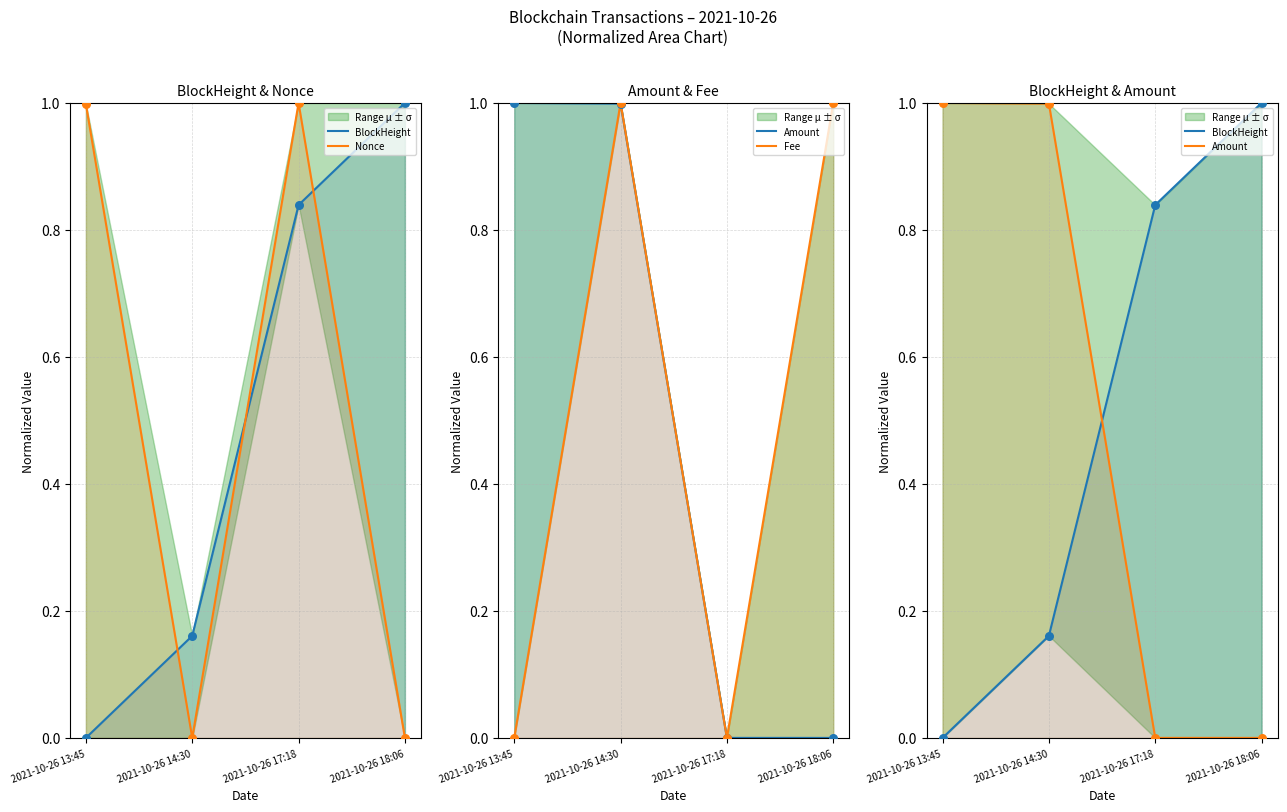

Which series reaches the minimum Y coordinate?

BlockHeight